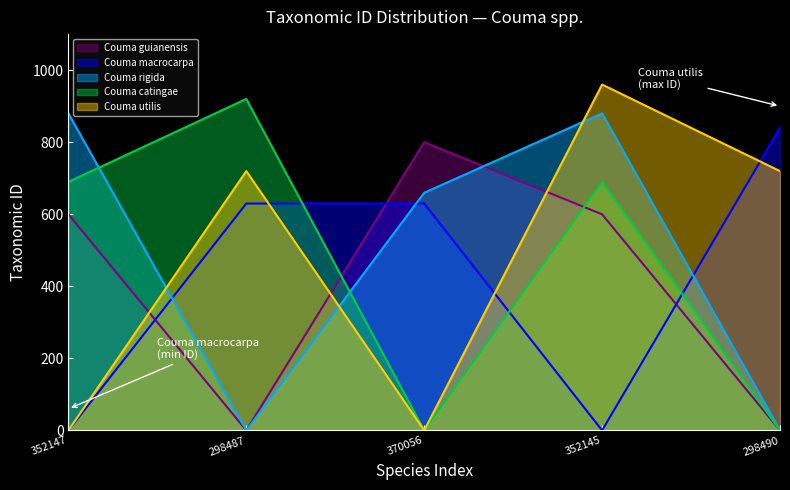

In Couma catingae, how many points are higher than both neighbors (excluding endpoints)?

2